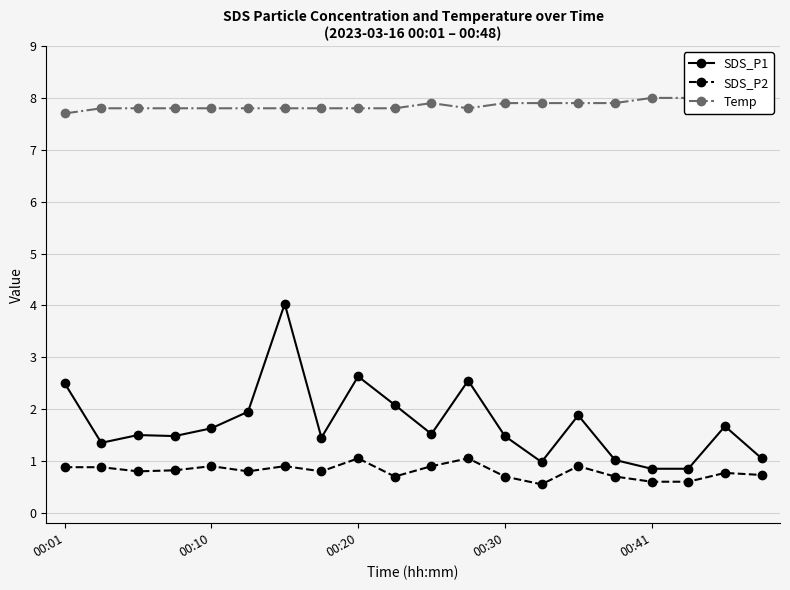

Reading left to right, what are all the values shown in this chart?

SDS_P1: 2.5	1.4	1.5	1.5	1.6	1.9	4.0	1.4	2.6	2.1	1.5	2.5	1.5	1.0	1.9	1.0	0.8	0.8	1.7	1.1
SDS_P2: 0.9	0.9	0.8	0.8	0.9	0.8	0.9	0.8	1.1	0.7	0.9	1.1	0.7	0.6	0.9	0.7	0.6	0.6	0.8	0.7
Temp: 7.7	7.8	7.8	7.8	7.8	7.8	7.8	7.8	7.8	7.8	7.9	7.8	7.9	7.9	7.9	7.9	8.0	8.0	8.0	8.0